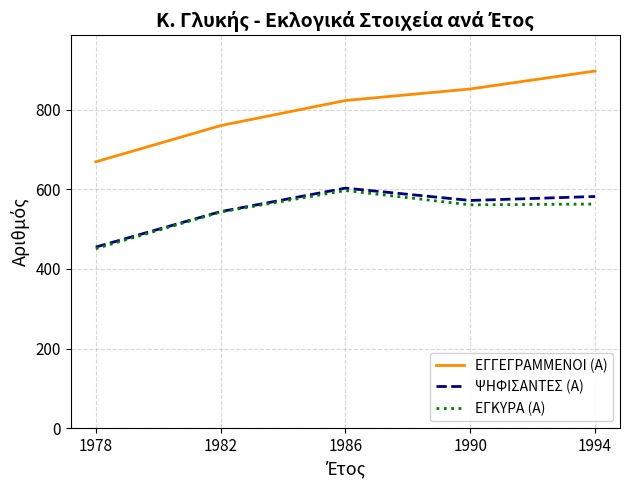

How many series are shown in this chart?

3